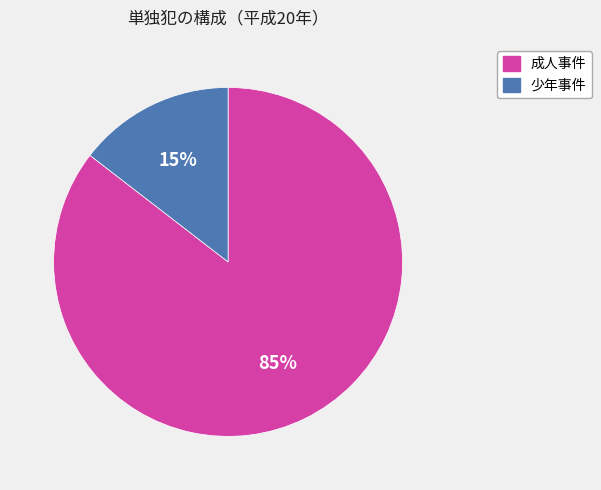

Is there a majority slice in this chart?

Yes